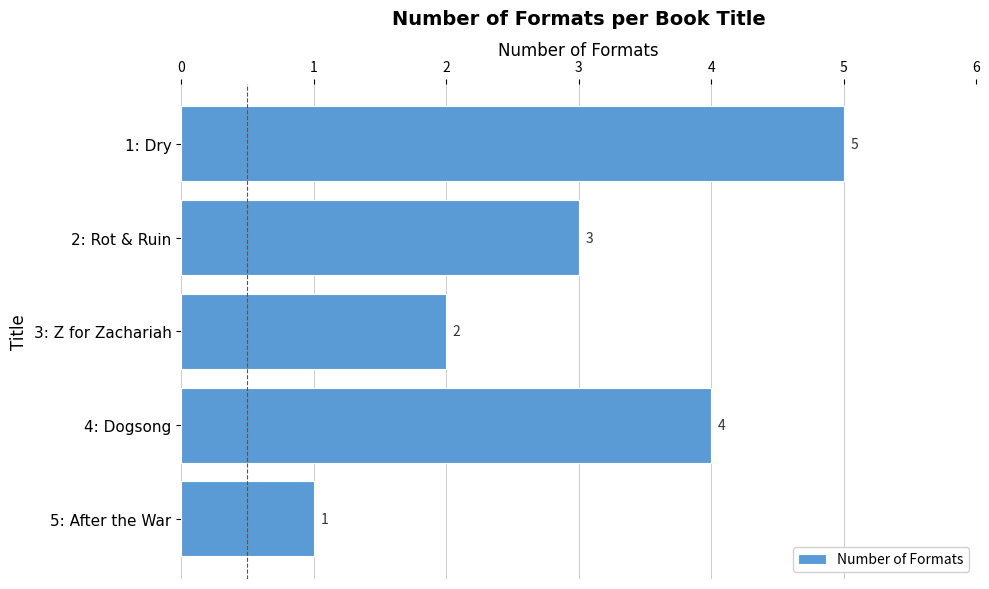

Which category has the lowest value across all series?

5: After the War